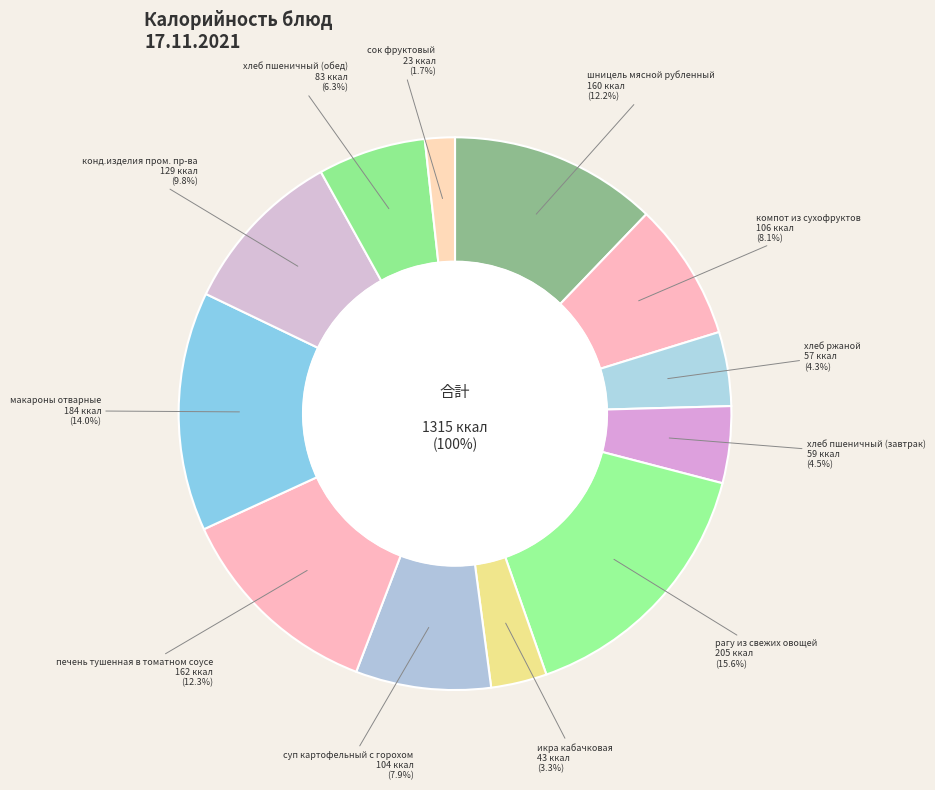

How many slices are in this pie chart?

12